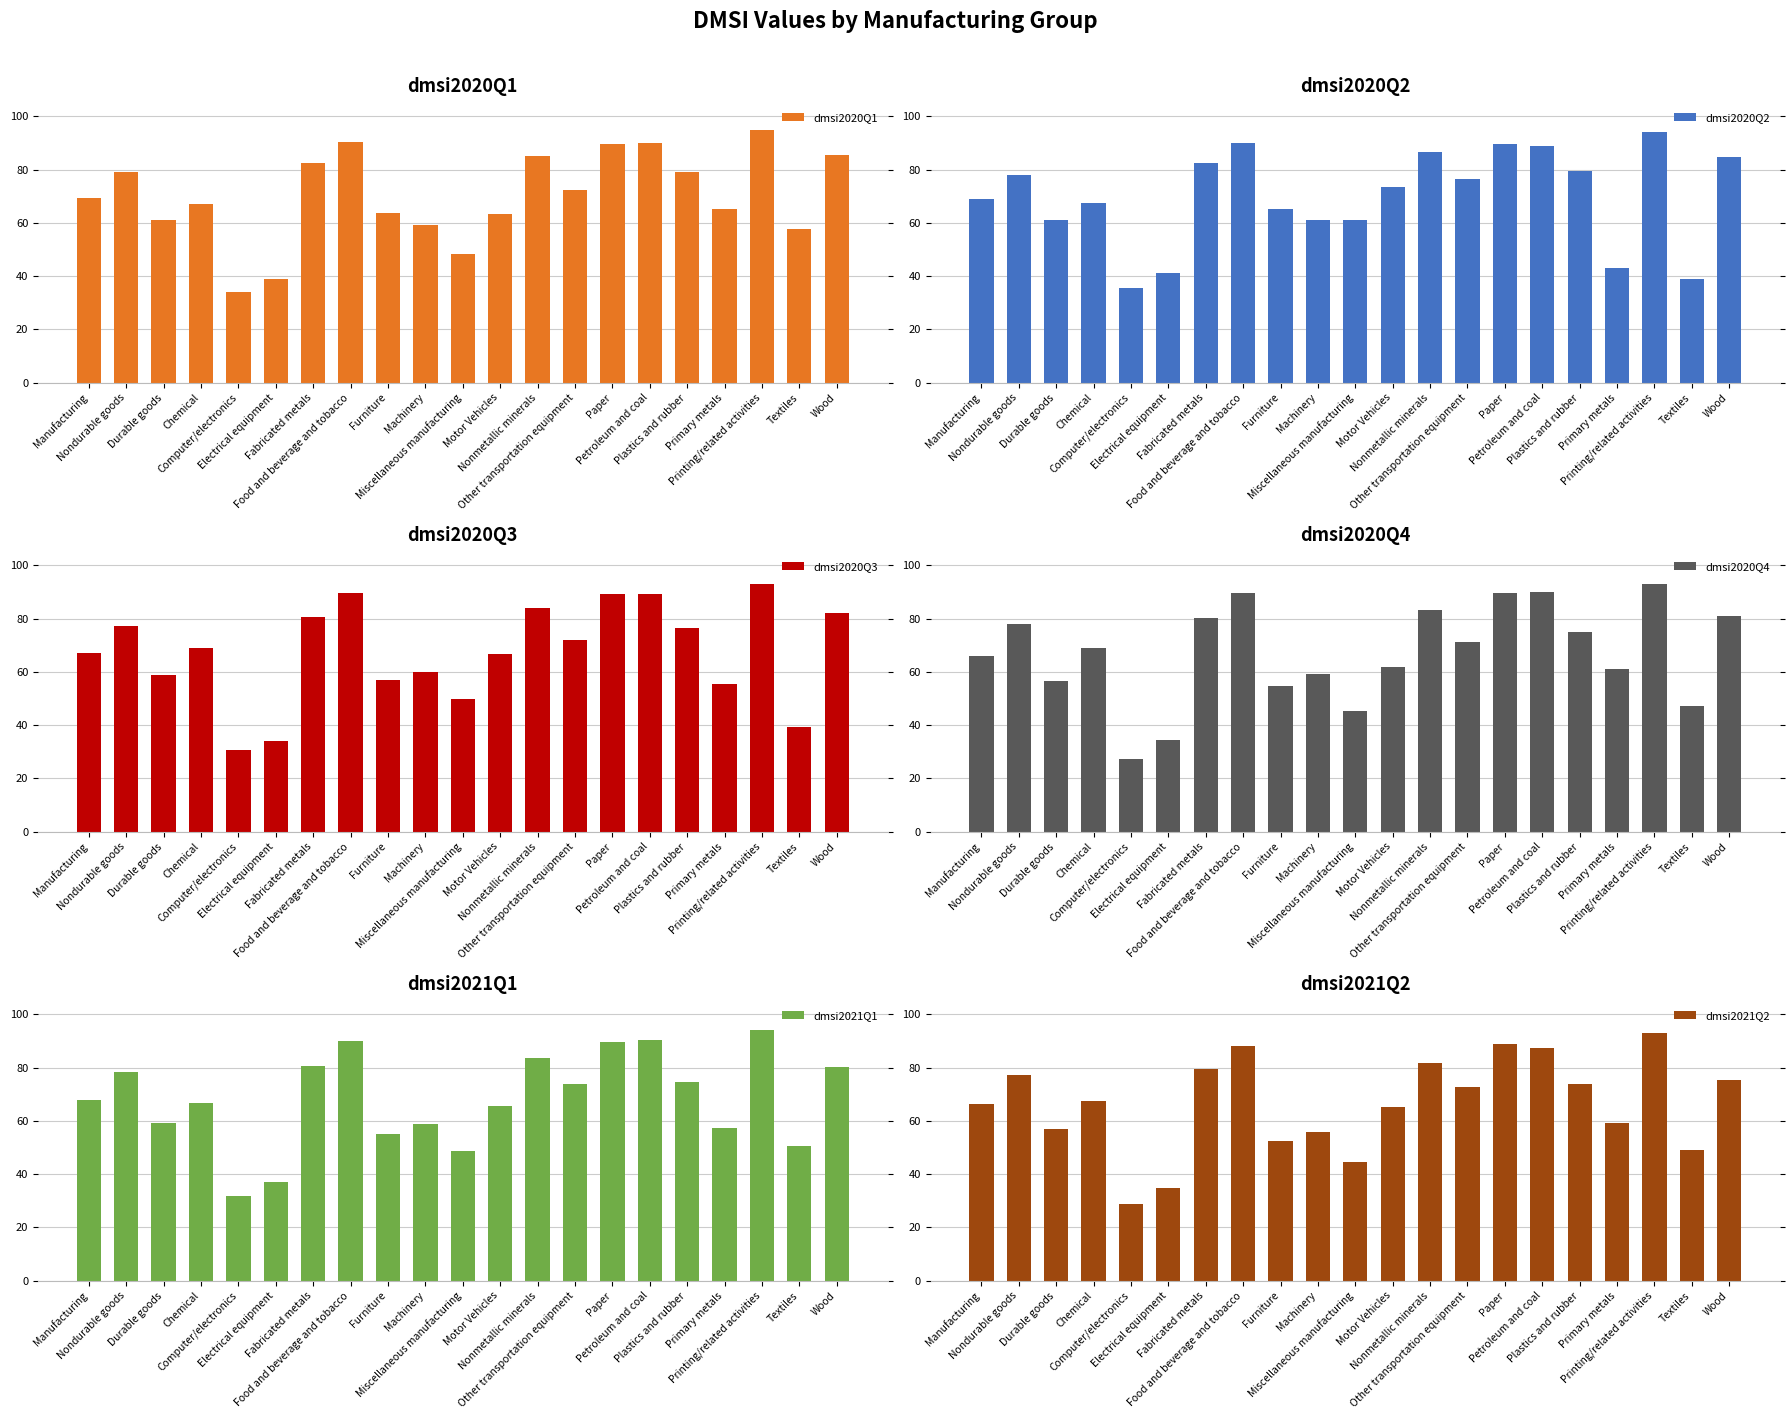

Which series has the largest total across all categories?

dmsi2020Q1